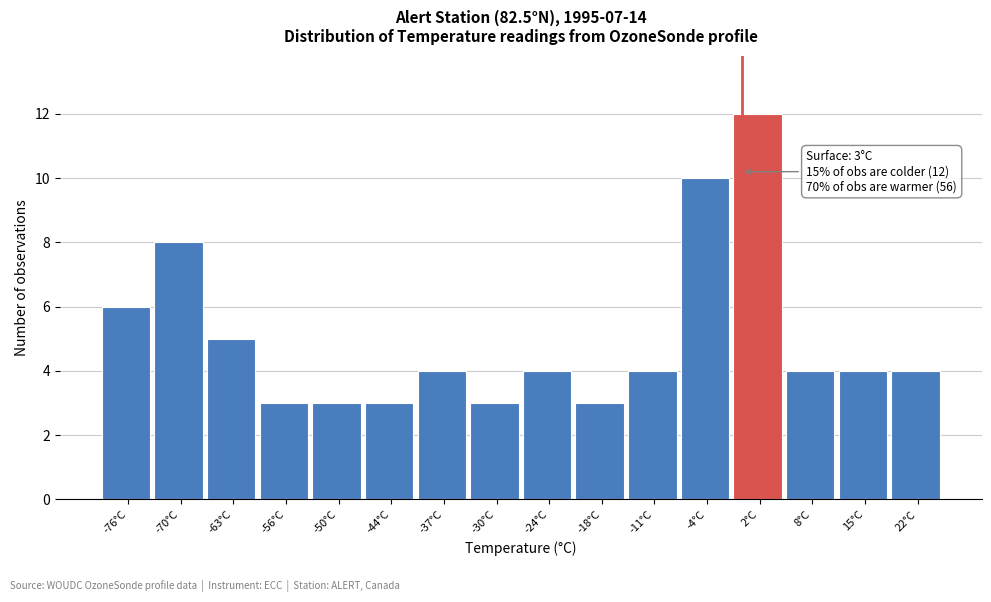

Reading right to left, list all the values displayed in this chart.

4	4	4	12	10	4	3	4	3	4	3	3	3	5	8	6